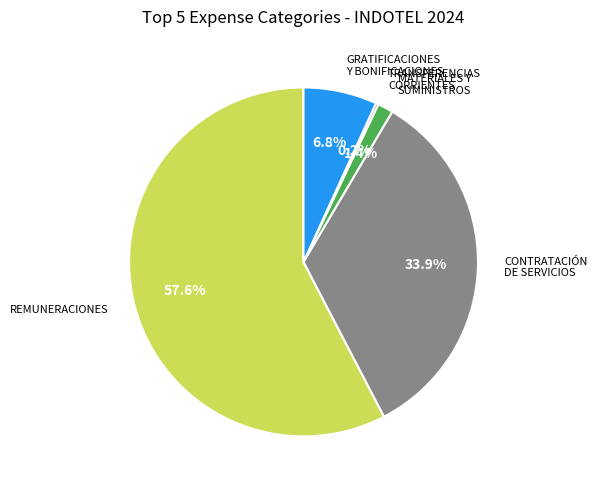

Is there a majority slice in this chart?

Yes